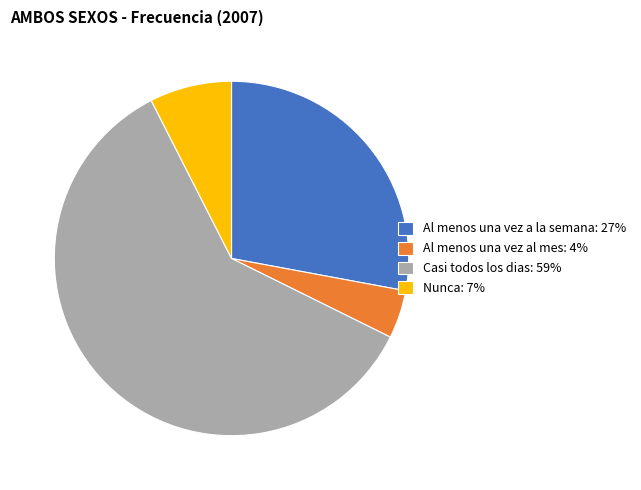

Do Casi todos los dias: 59% and Al menos una vez al mes: 4% together represent more than half of the pie?

Yes